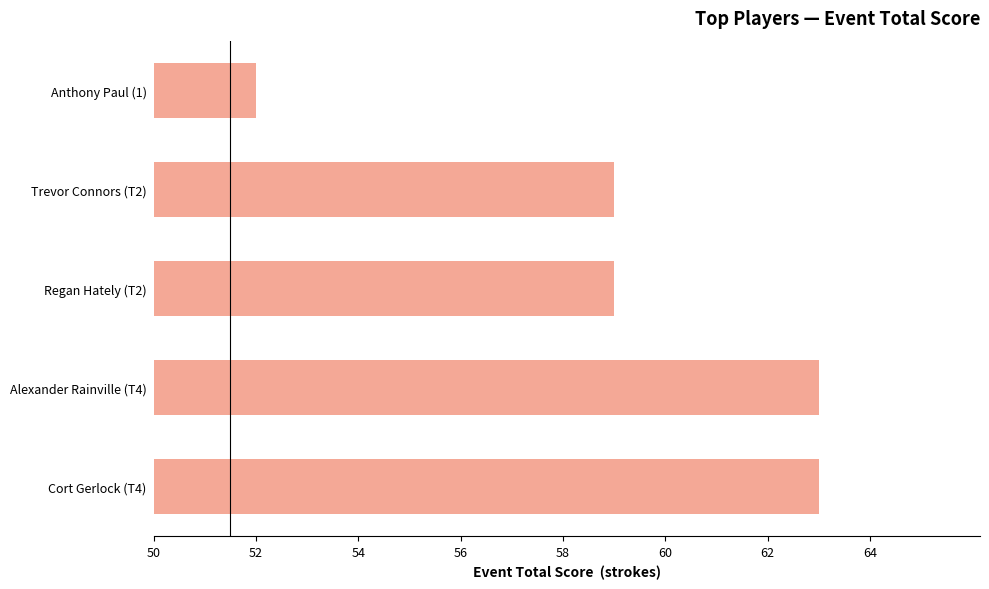

What is the ratio of the value at Regan Hately (T2) to the value at Trevor Connors (T2)?

1.0